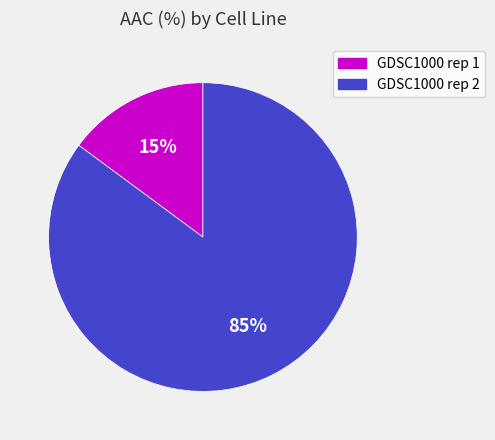

Which has a higher value, GDSC1000 rep 2 or GDSC1000 rep 1?

GDSC1000 rep 2